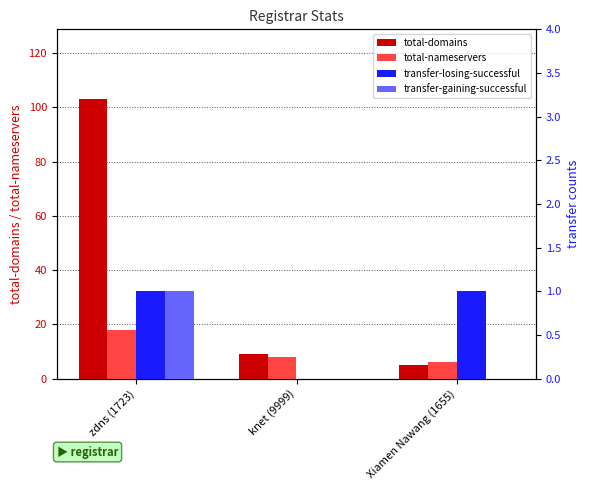

Is the value of total-nameservers at knet (9999) greater than the value of transfer-losing-successful at zdns (1723)?

Yes